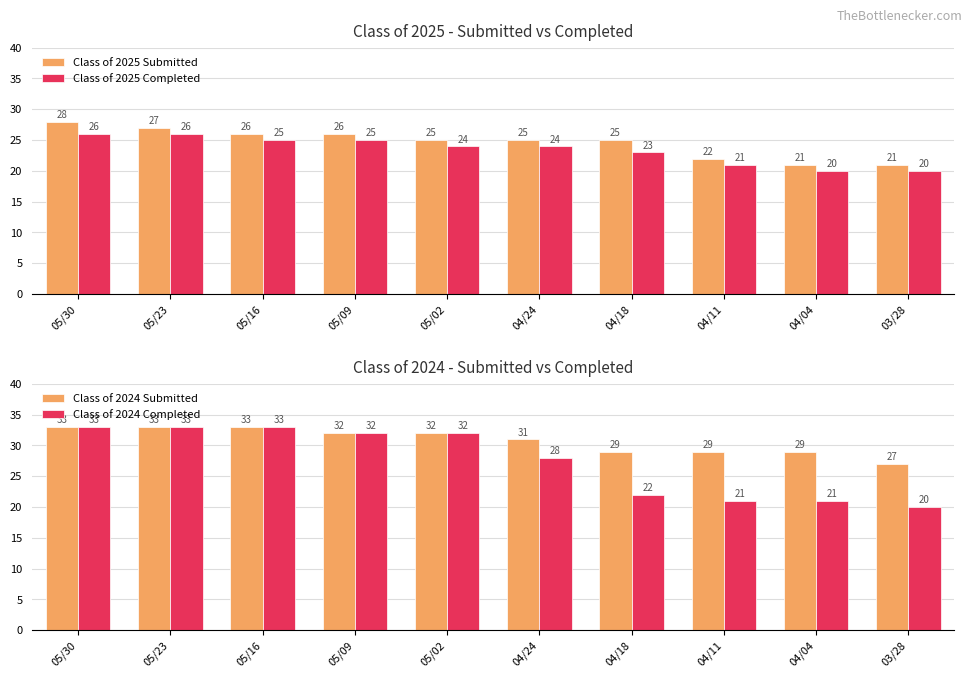

How many data points in Class of 2025 Completed are above 24?

4